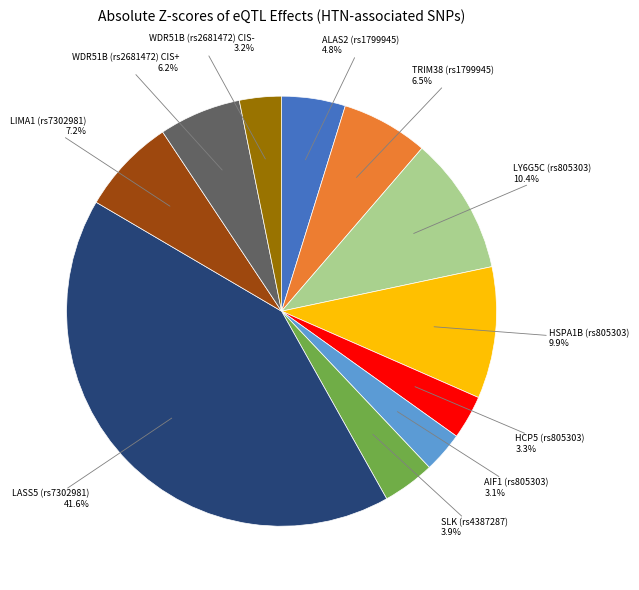

Is there any slice that represents more than half of the pie?

No